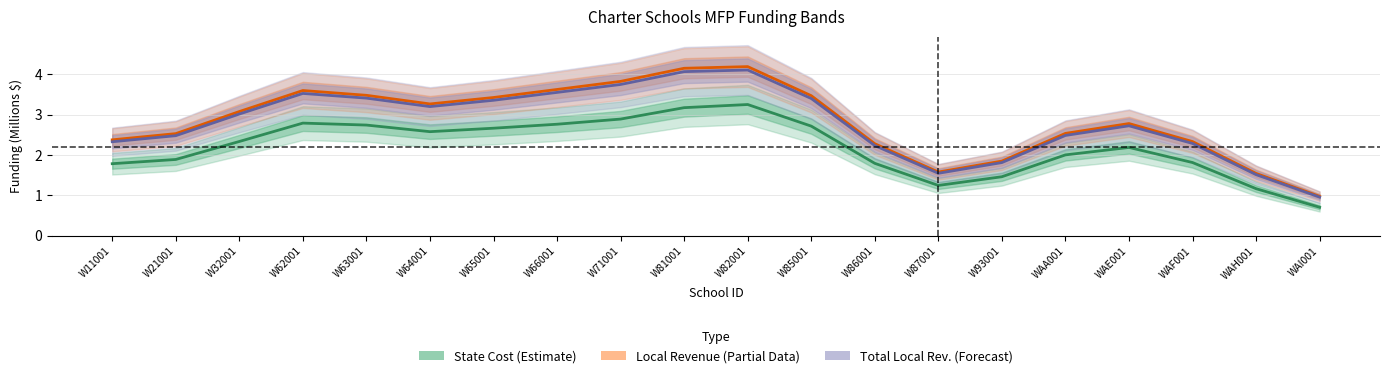

In State Cost Allocation (Estimate), how many points are higher than both neighbors (excluding endpoints)?

3